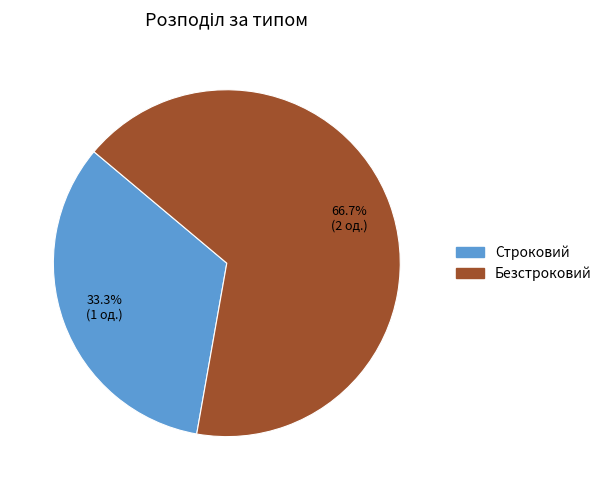

To the nearest percent, what portion does Строковий represent?

33%